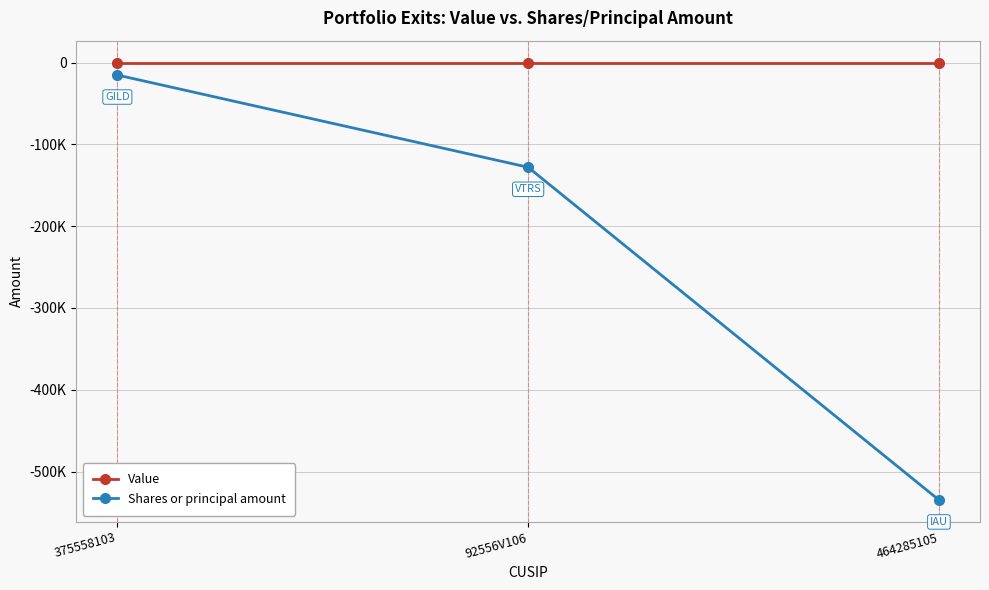

What are all the series names shown in the legend?

Value, Shares or principal amount